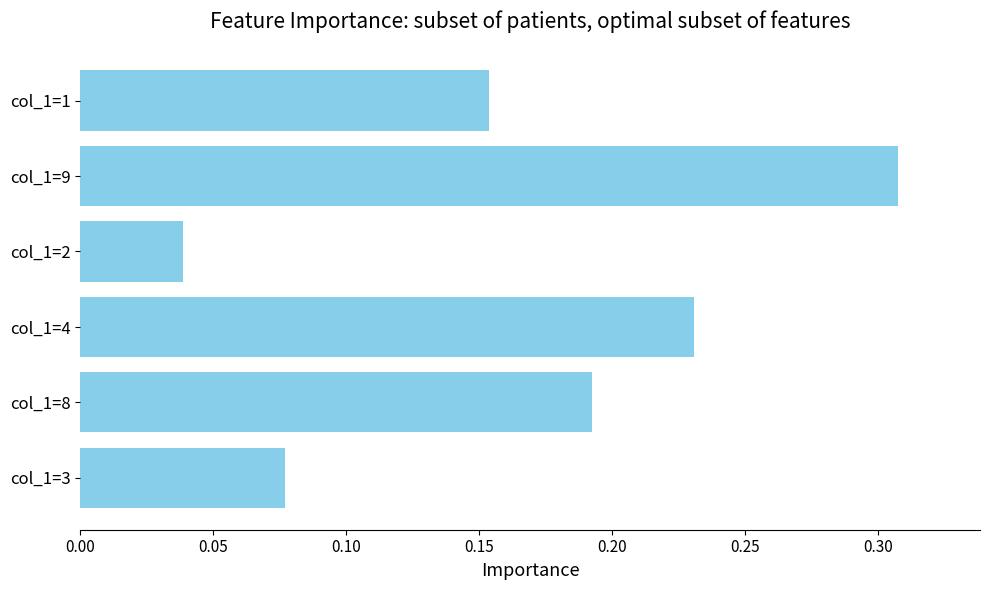

Is it true that the value at col_1=8 is 0.3?

False